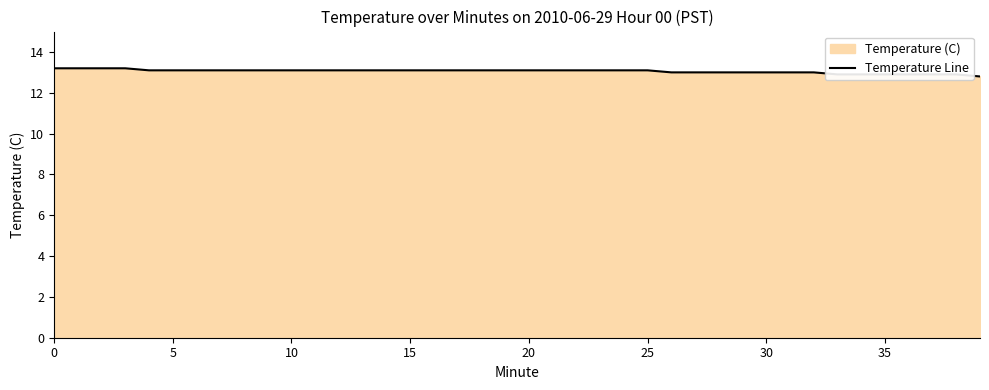

The chart shows a value of 7.4 at 25. True or false?

False